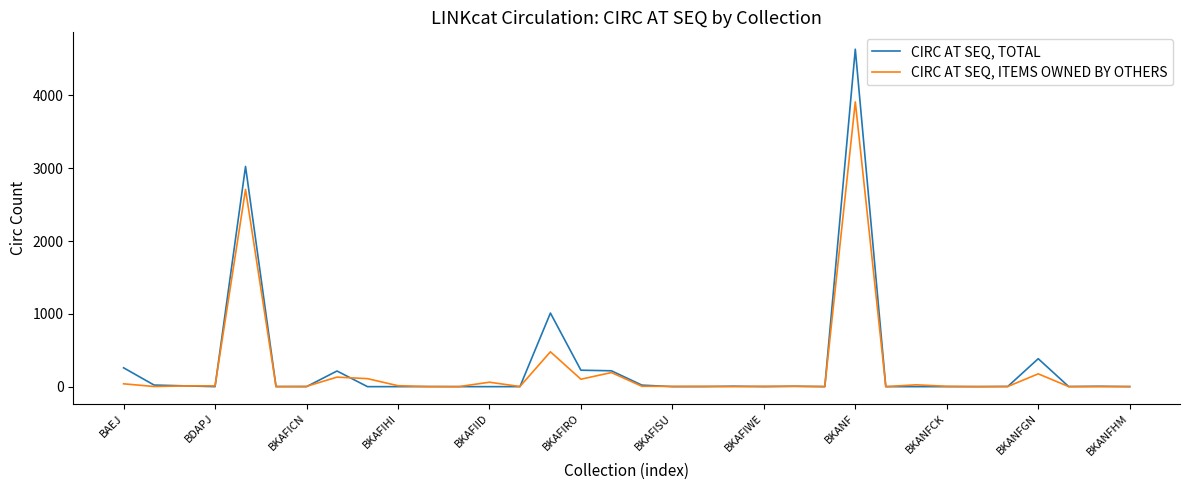

List the series in order of their overall mean, lowest first.

CIRC AT SEQ, ITEMS OWNED BY OTHERS, CIRC AT SEQ, TOTAL